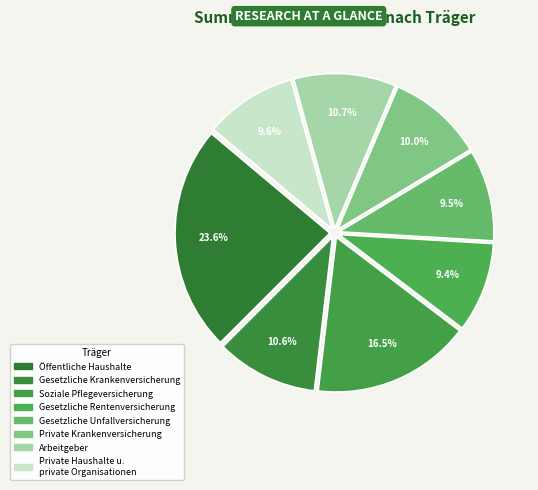

How many slices are in this pie chart?

8